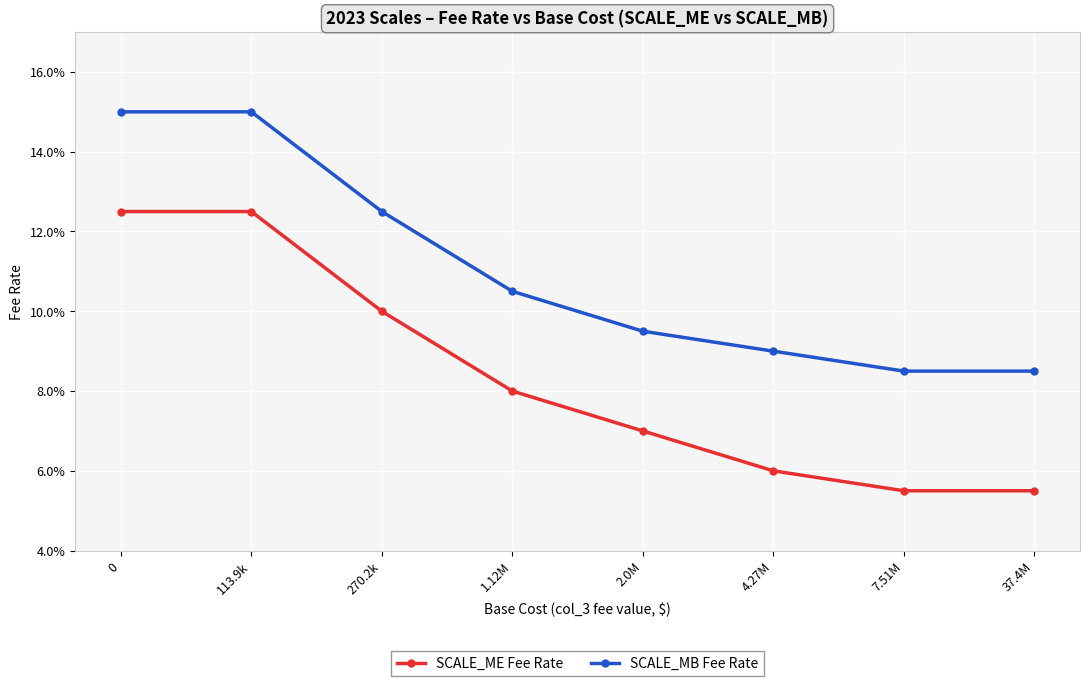

True or false: SCALE_ME Fee Rate has a value of 0.1 at 2.0M.

False